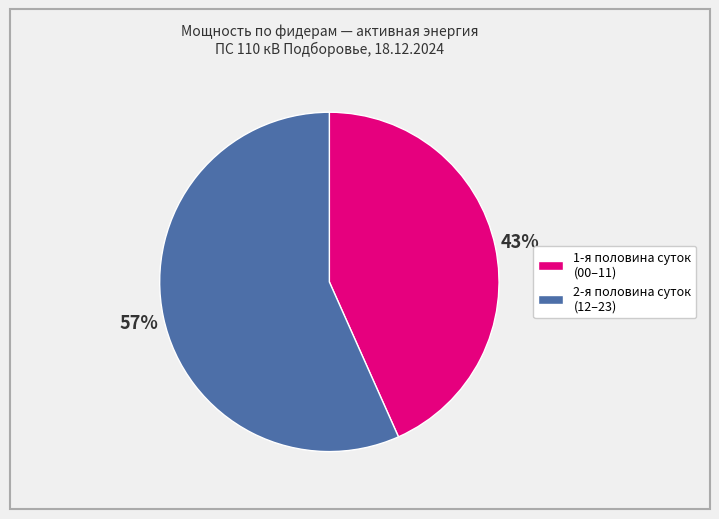

To the nearest percent, what is the average slice percentage?

50%